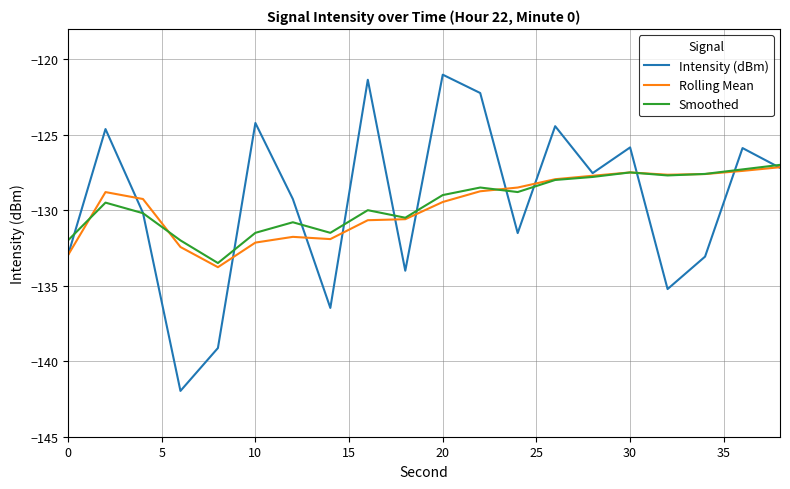

What is the lowest value of the Intensity (dBm) series?

-142.0